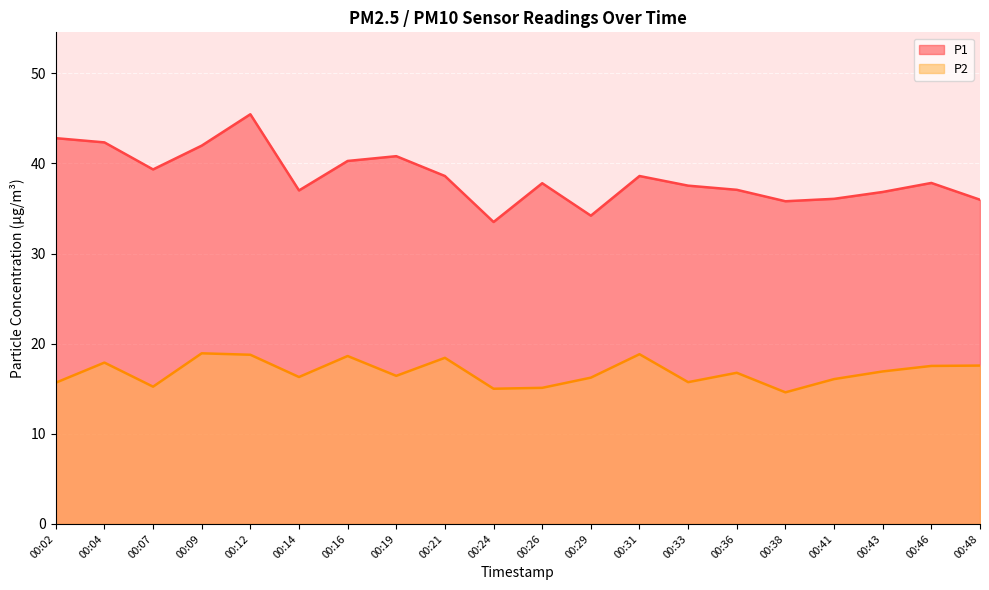

What are all the series names shown in the legend?

P1, P2